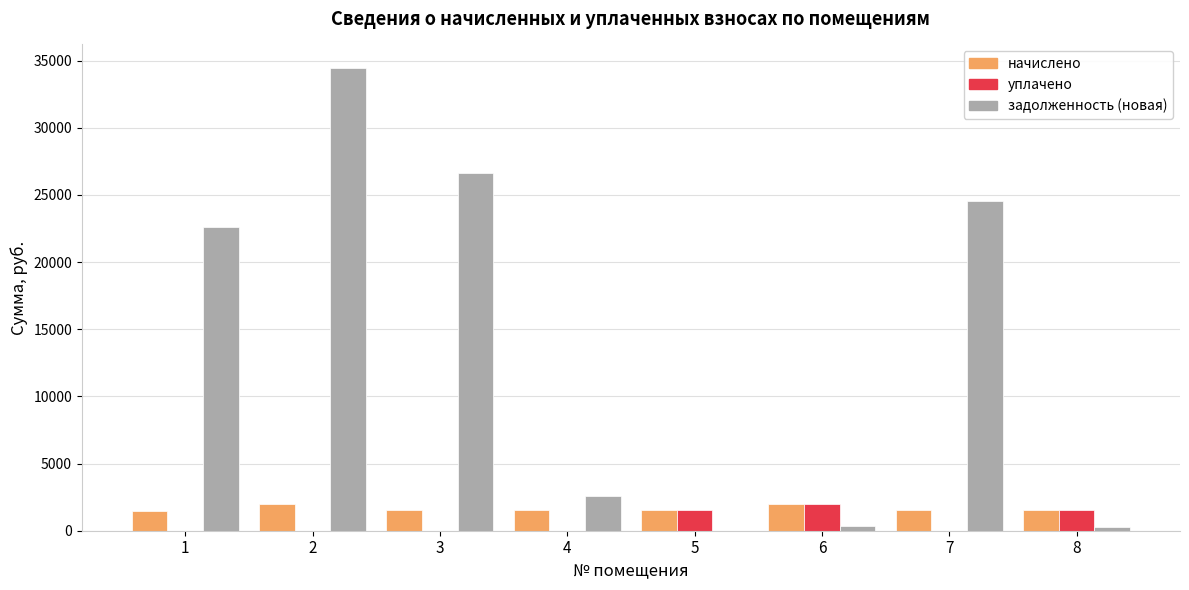

Which series changed the most between 5 and 7?

задолженность (новая)